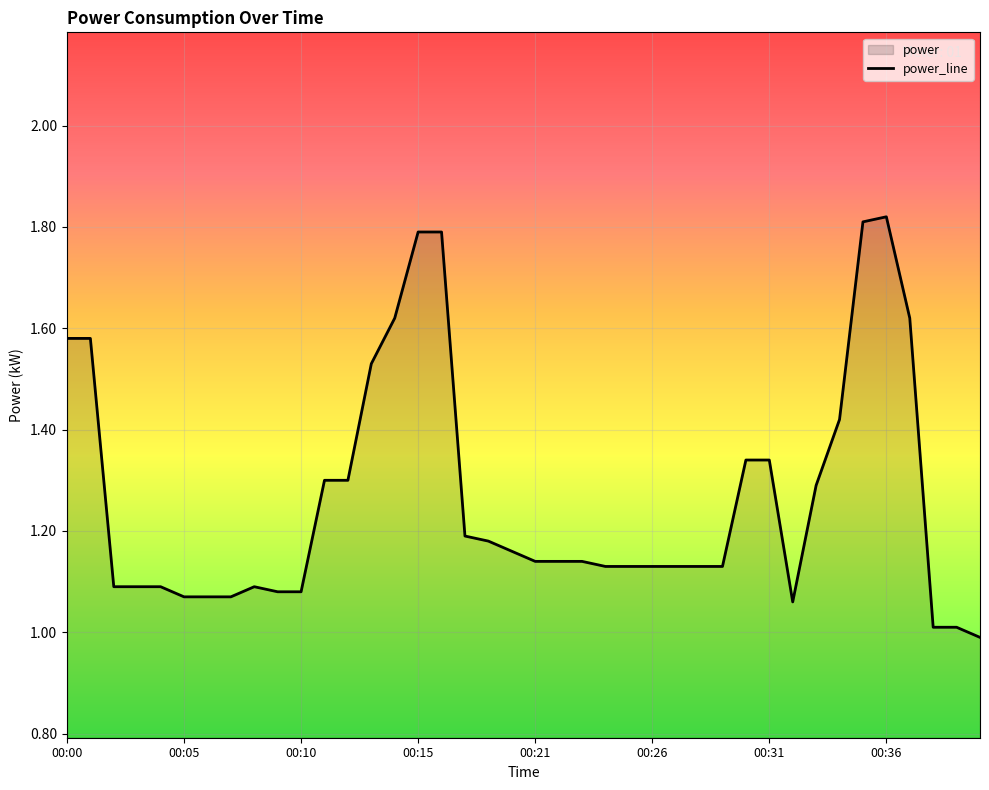

What is the change in value from 00:02 to 00:20?

+0.1